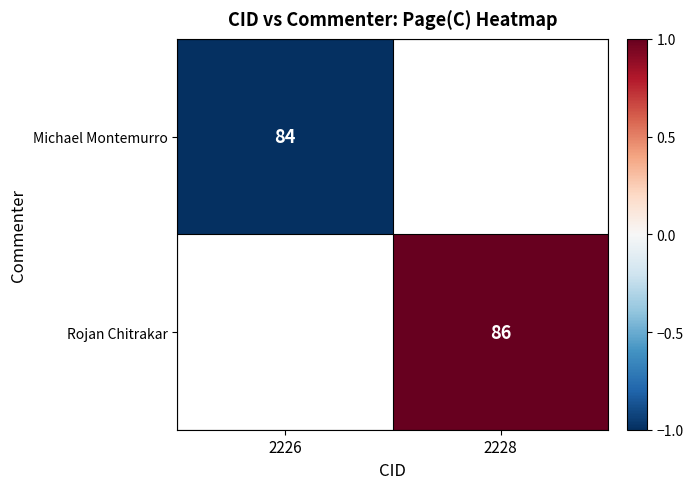

How many distinct data groups are displayed?

2